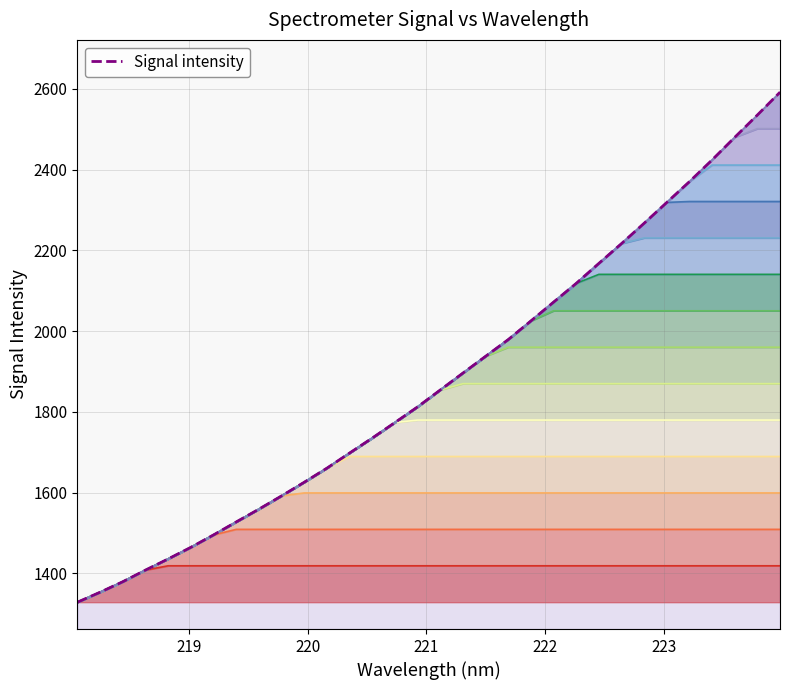

What is the sum of all values?

60100.9